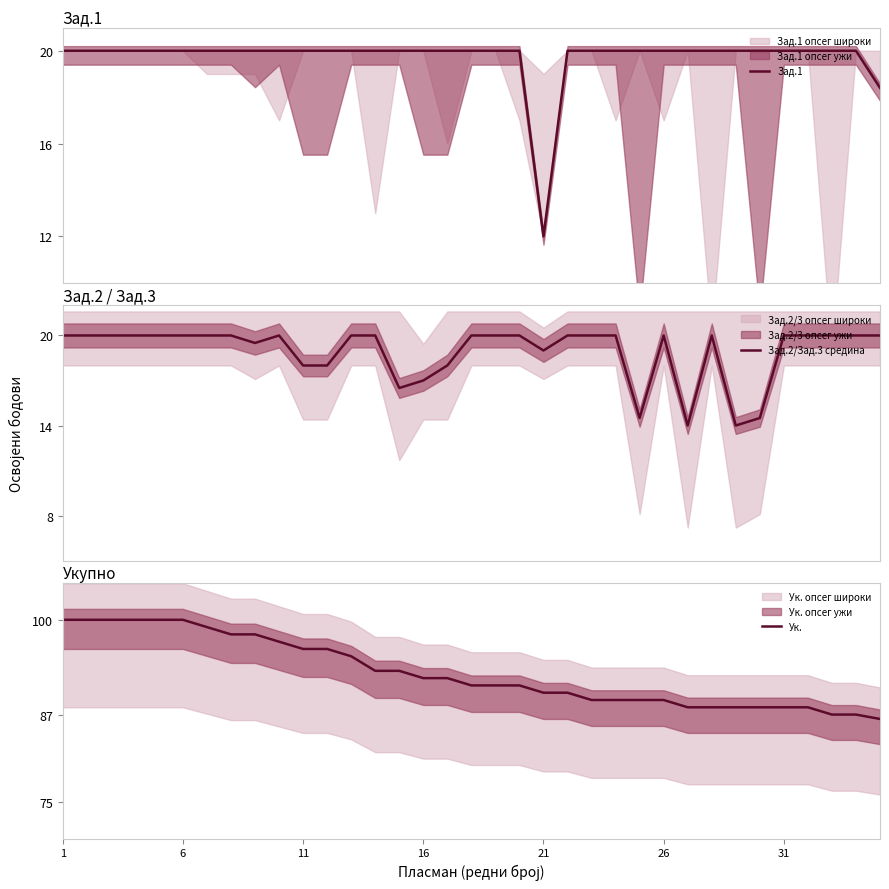

At which category is the sum across all series the highest?

1